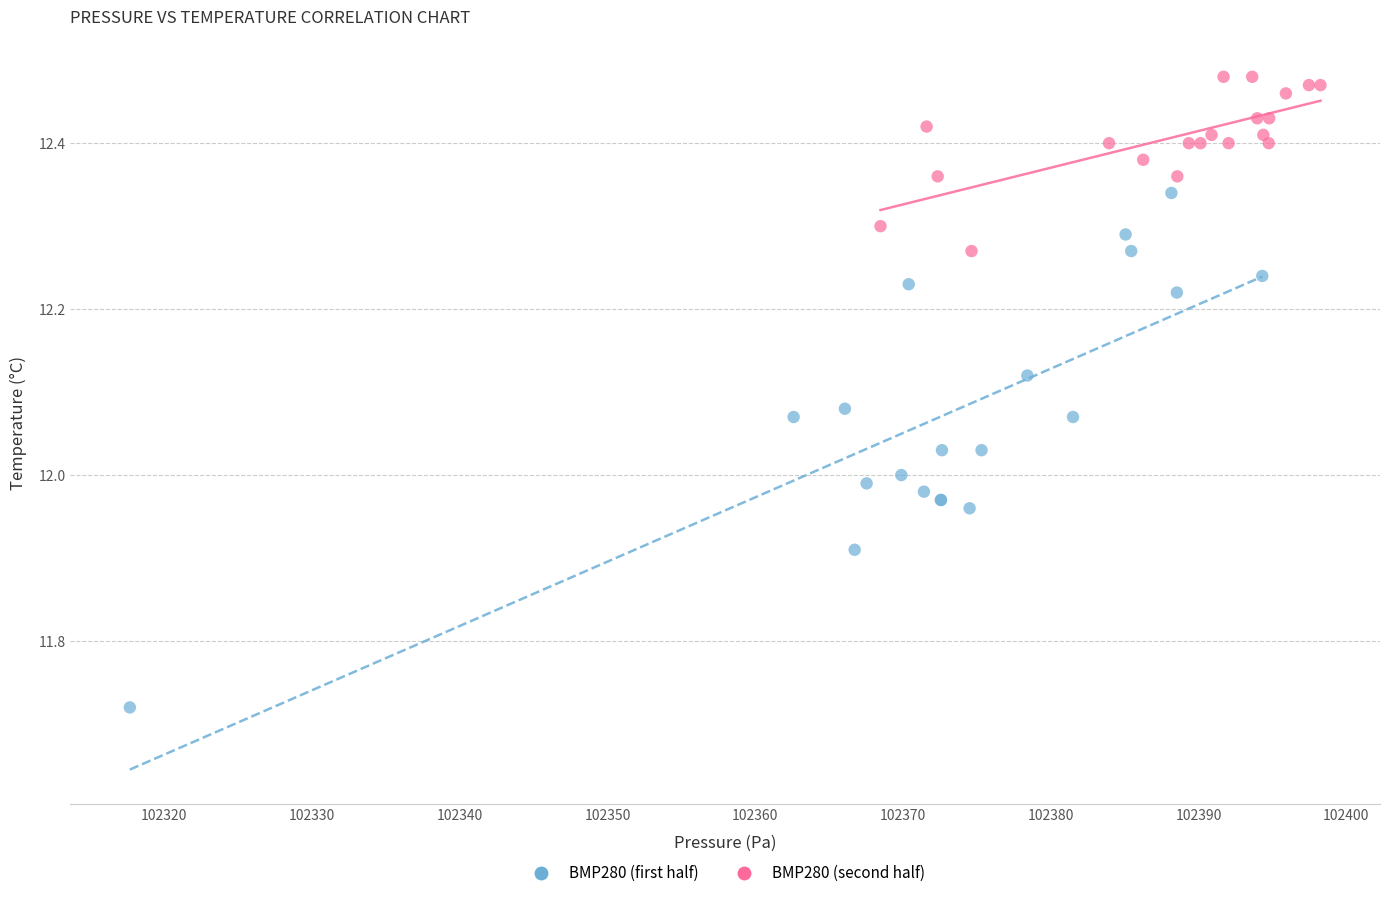

Which series has the widest spread of Y values?

BMP280 (first half)